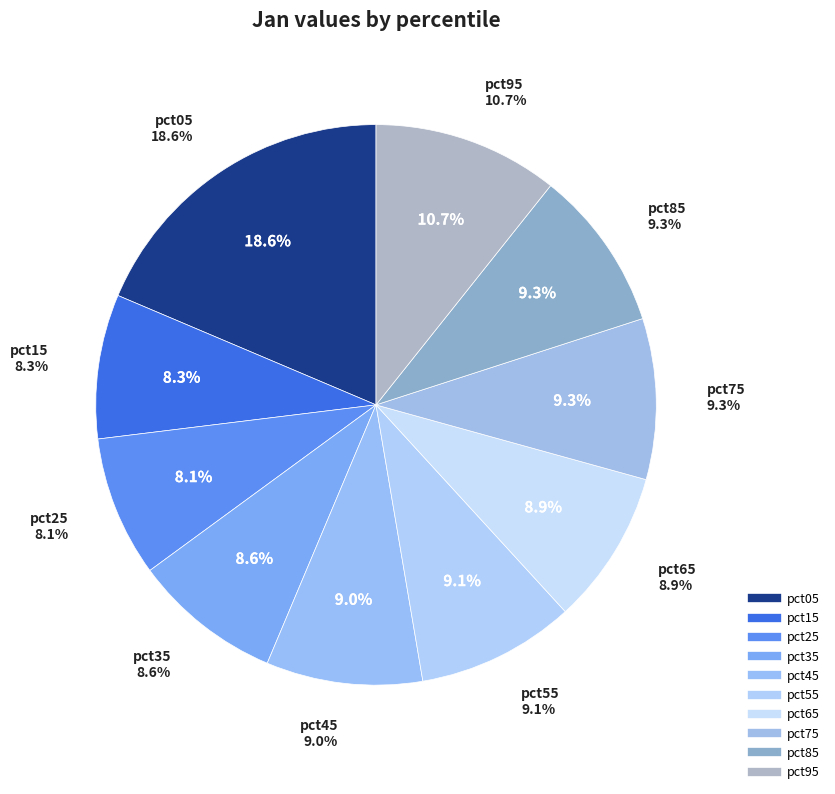

What is the largest slice in the pie chart?

pct05